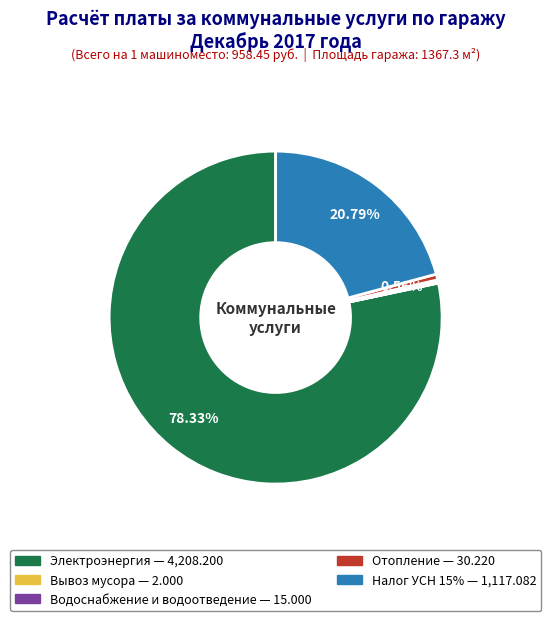

Which category has the biggest portion of the pie?

Электроэнергия